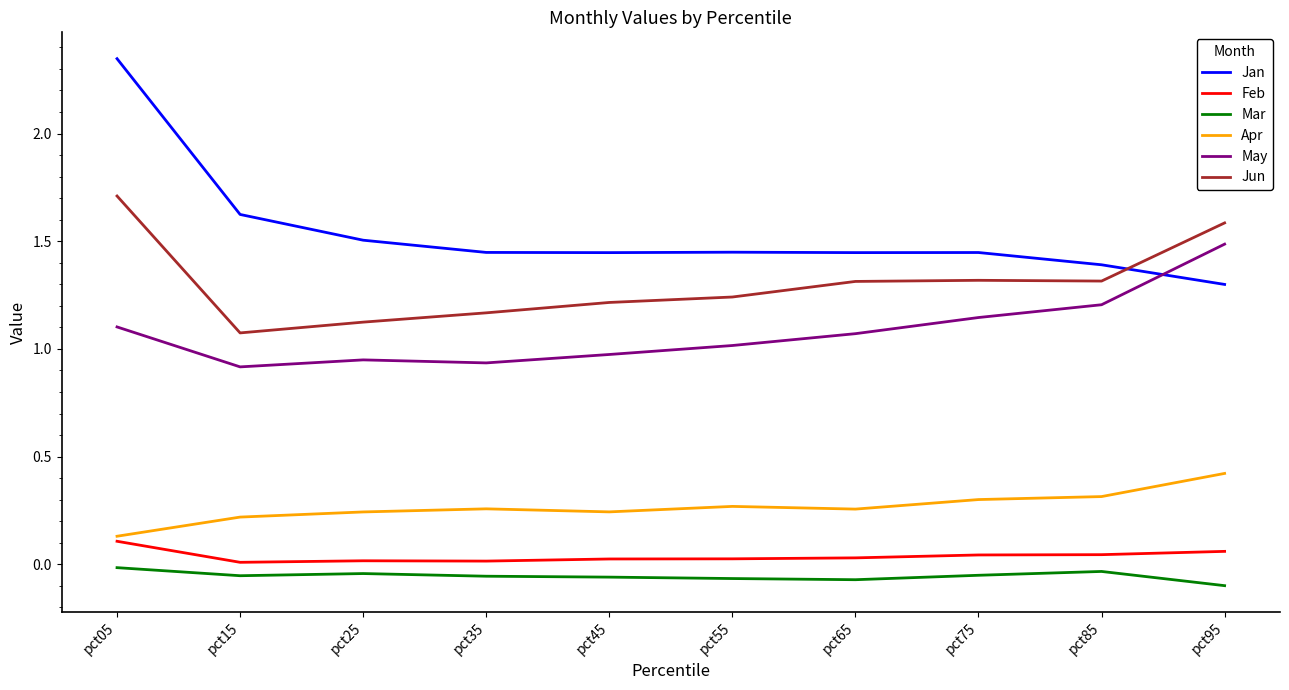

Which series has the largest range (max minus min)?

Jan